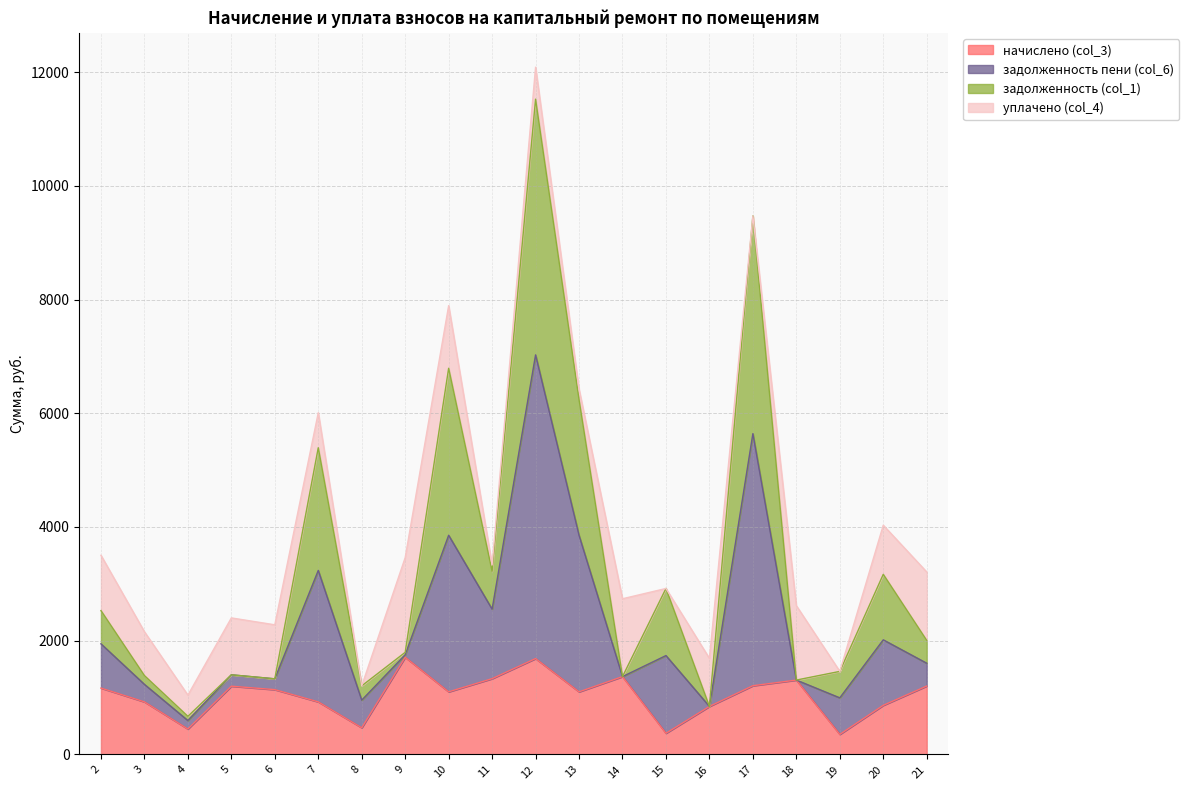

What are all the series names shown in the legend?

начислено (col_3), задолженность пени (col_6), задолженность (col_1), уплачено (col_4)